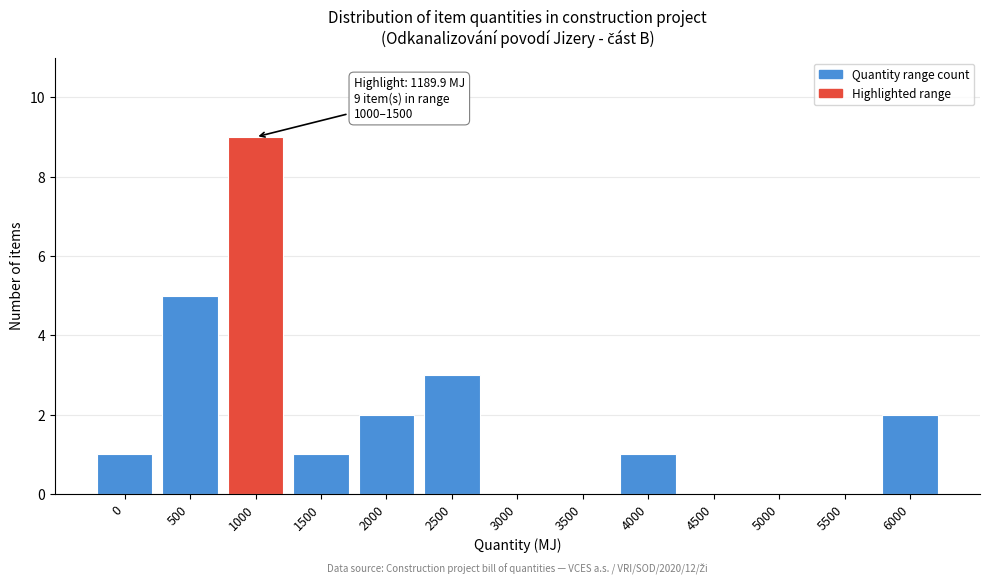

Reading left to right, what are all the values shown in this chart?

0=1	500=5	1000=9	1500=1	2000=2	2500=3	3000=0	3500=0	4000=1	4500=0	5000=0	5500=0	6000=2